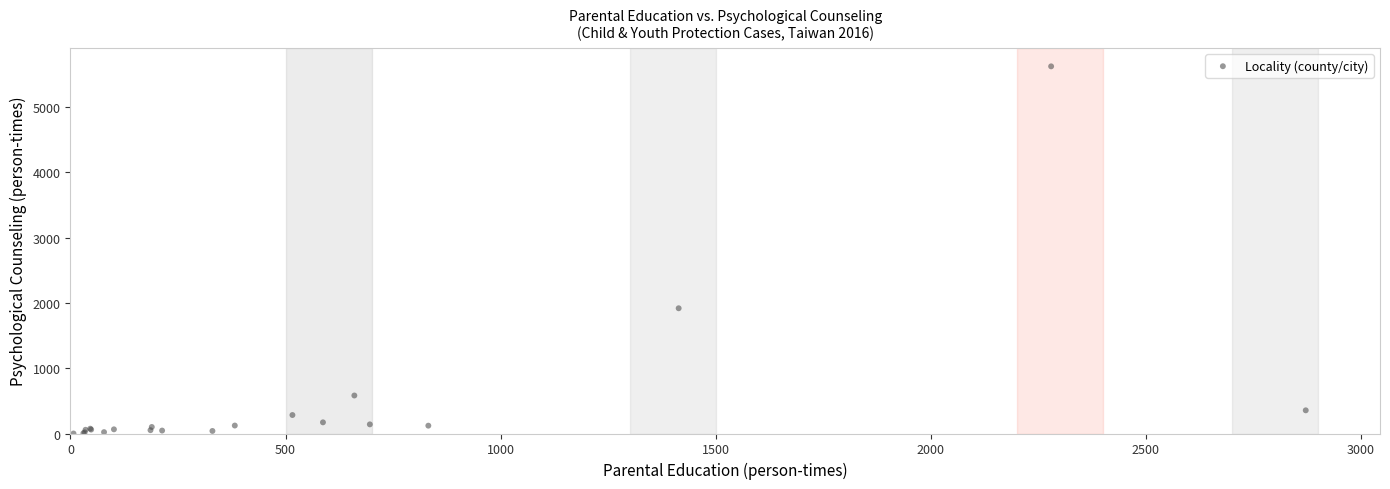

What Y value in the scatter plot is closest to 2811?

1918